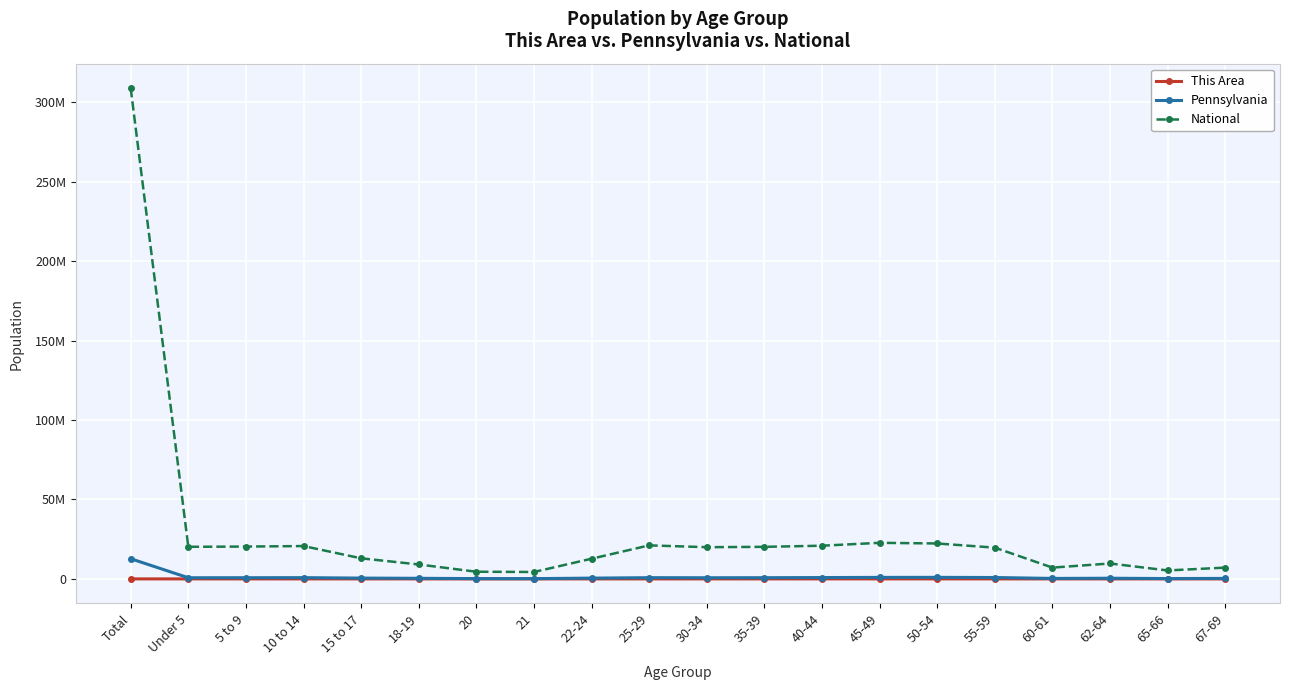

What are all the series names shown in the legend?

This Area, Pennsylvania, National